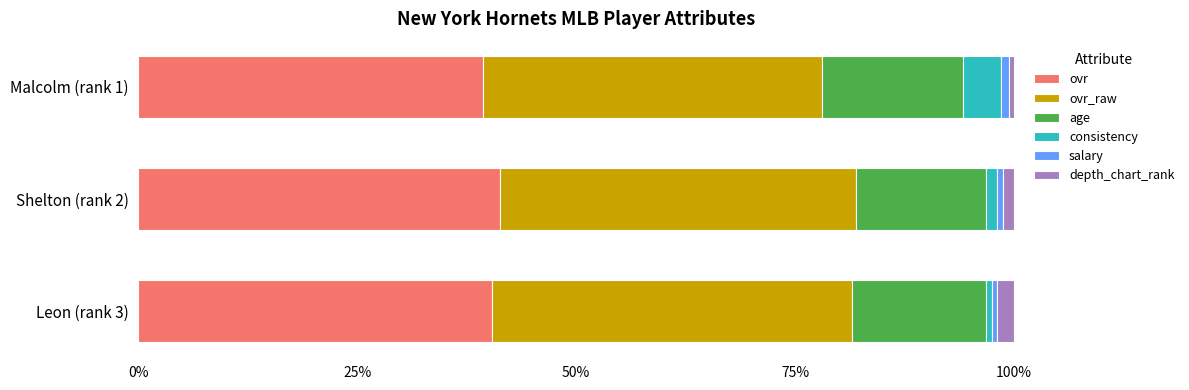

What is the highest value of the ovr series?

41.3